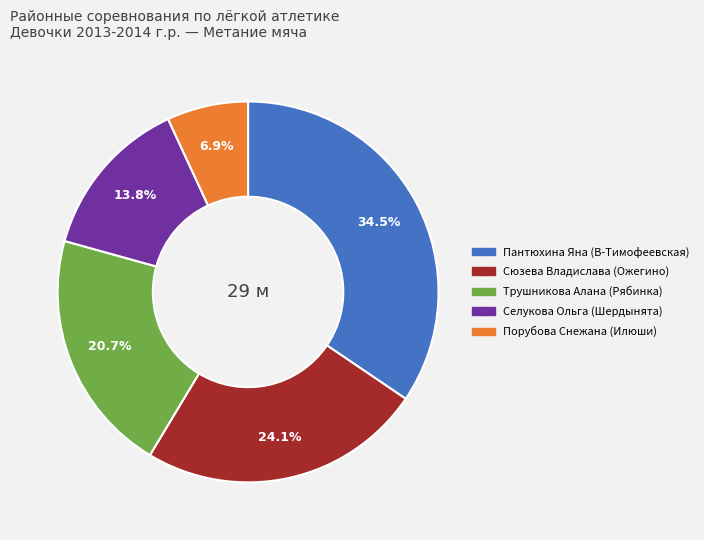

Approximately how many times larger is the value at Трушникова Алана (Рябинка) compared to Сюзева Владислава (Ожегино)?

0.9